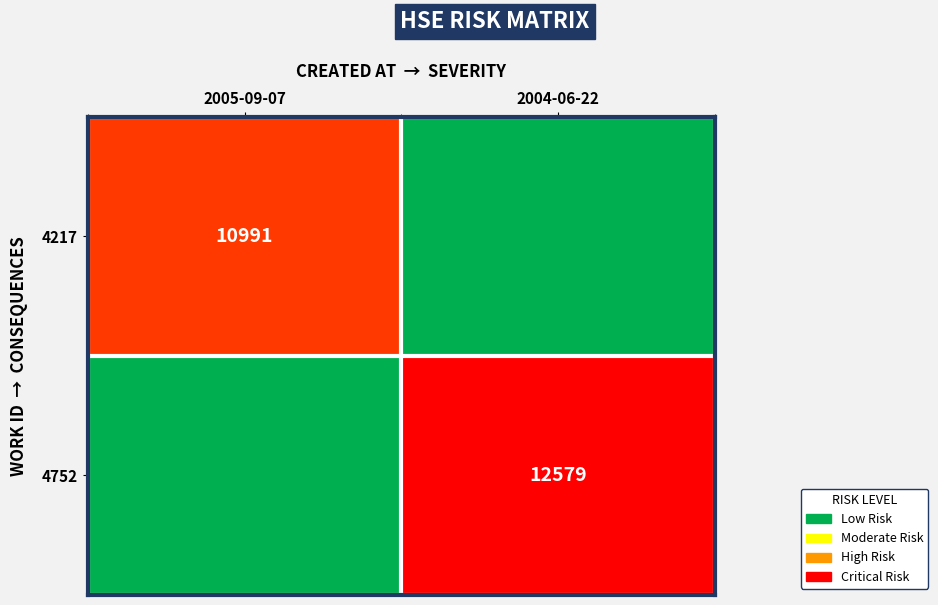

What is the total value across all series at 2004-06-22?

1.0